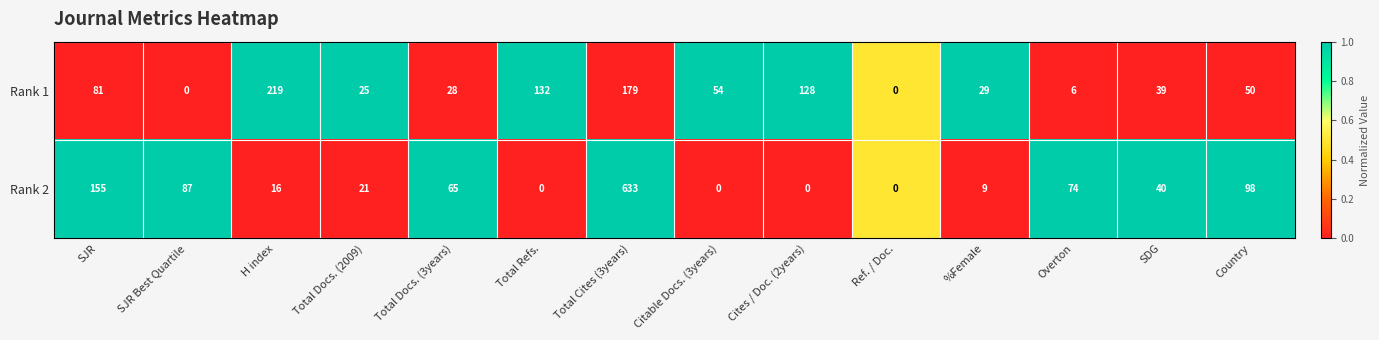

At which category is the sum across all series the highest?

Total Cites (3years)